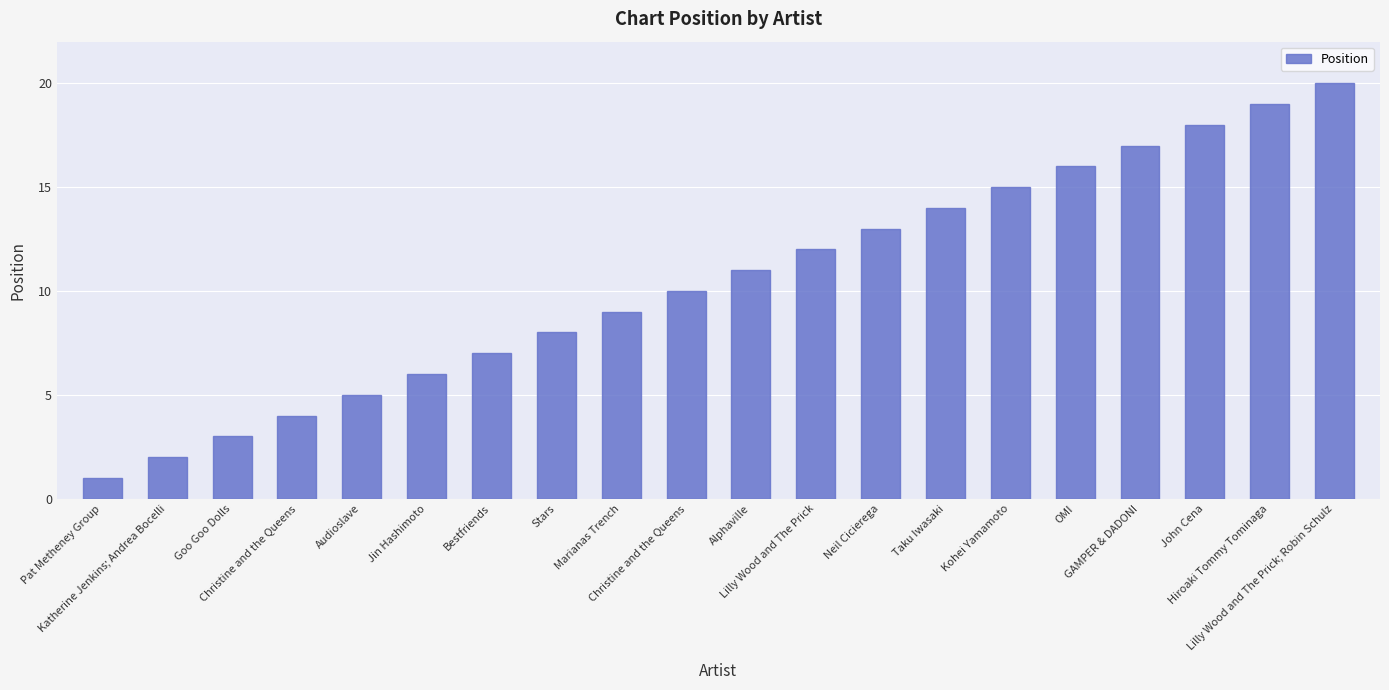

Are the bars horizontal?

No